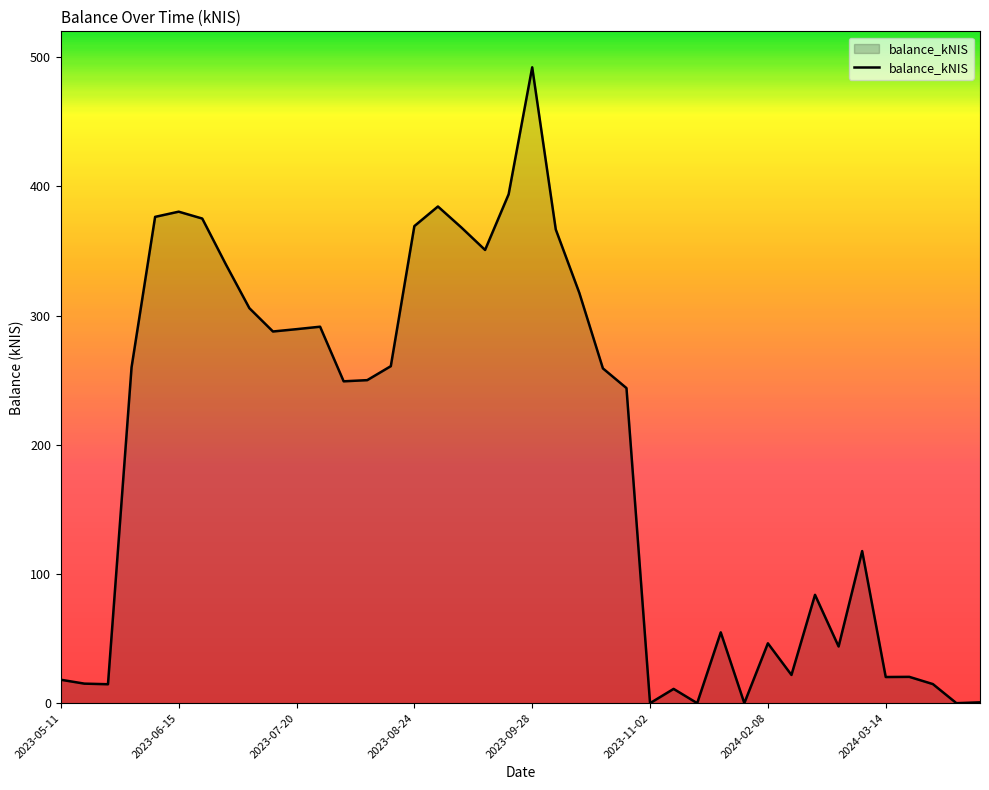

Reading left to right, extract all data points from this chart.

18.1	15.1	14.7	259.9	376.4	380.4	375.1	339.7	305.7	287.7	289.5	291.4	249.1	250.0	260.8	369.2	384.4	368.1	350.8	393.9	492.1	366.6	317.5	259.1	243.9	0.0	11.0	0.0	54.8	0.0	46.3	21.9	83.9	43.9	117.7	20.2	20.4	14.8	0.0	0.6